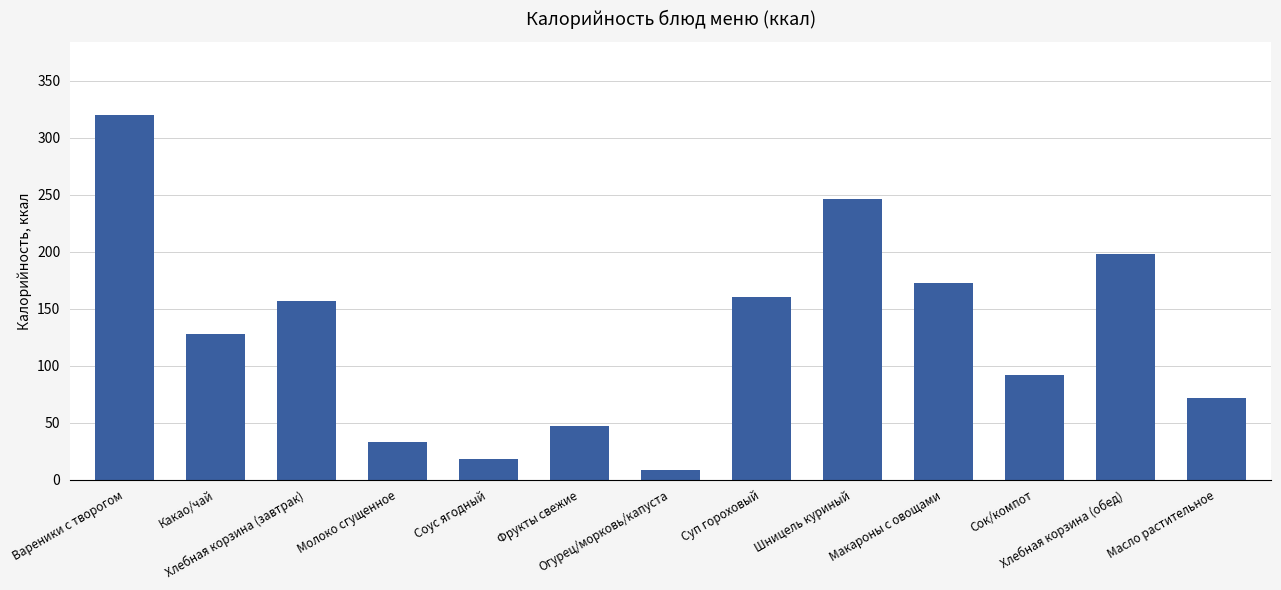

What is the change in value from Вареники с творогом to Огурец/морковь/капуста?

-311